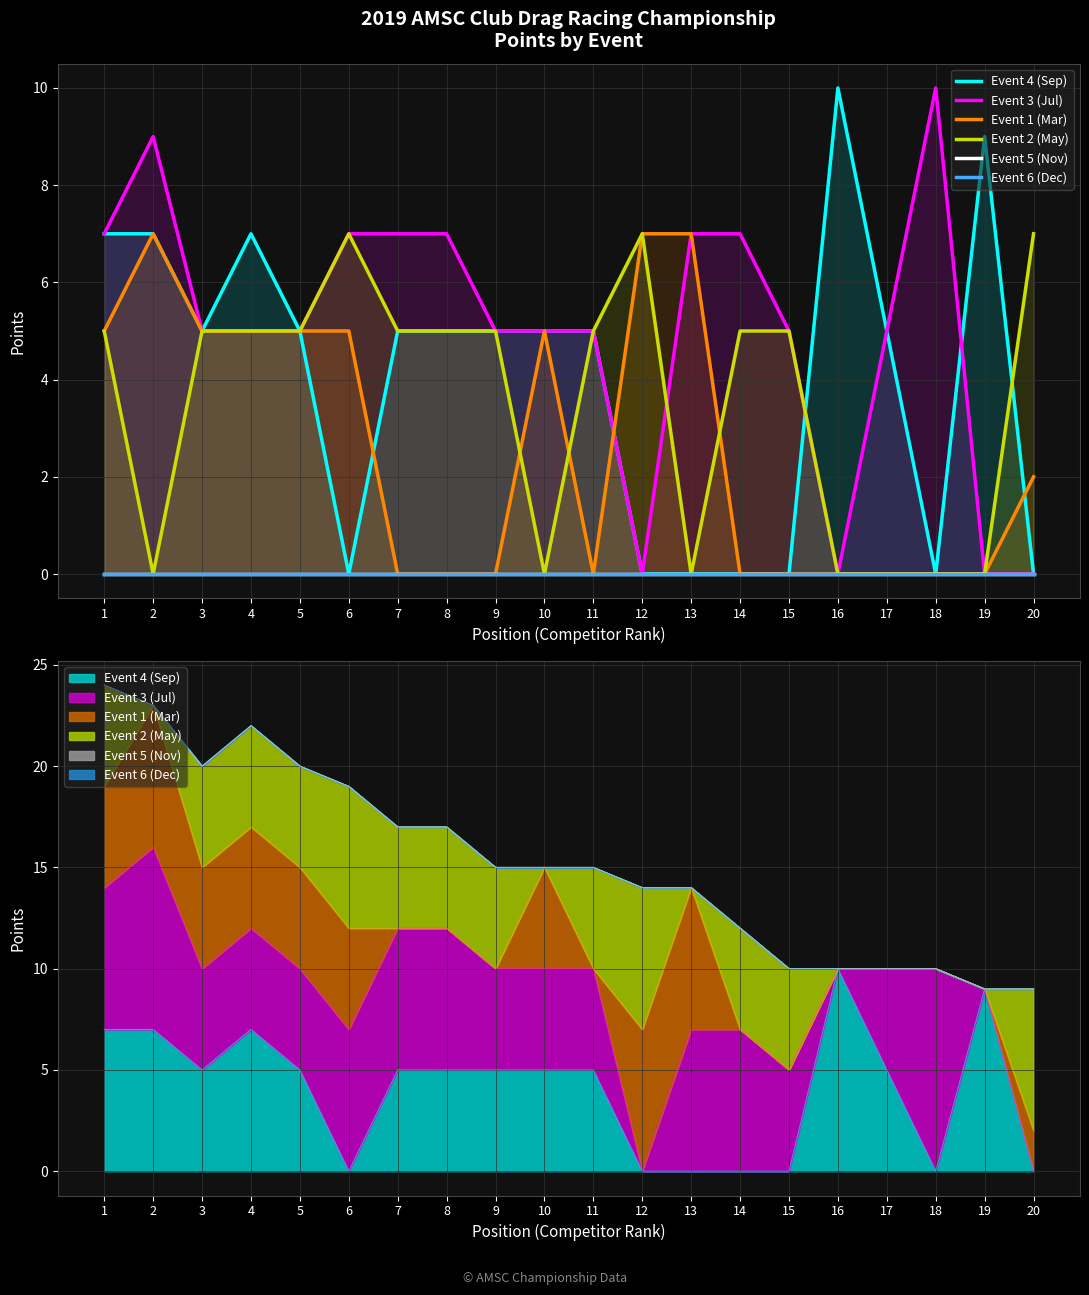

At how many categories does at least one series exceed 9?

2